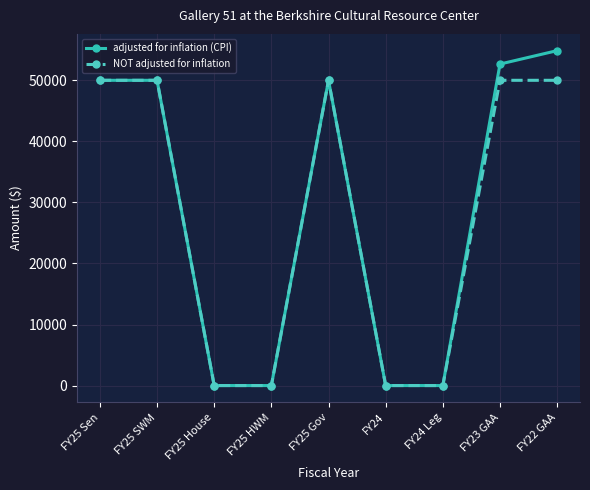

How many lines are shown in the chart?

2